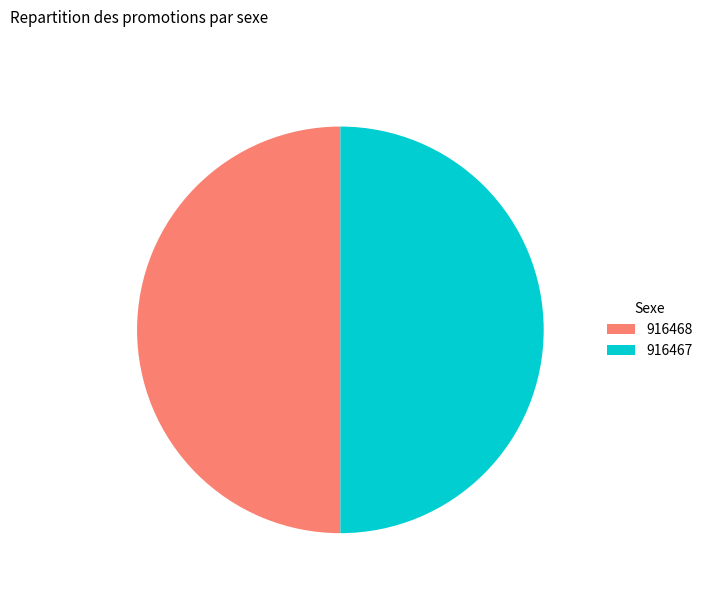

The 916468 slice represents 50% of the pie. True or false?

True